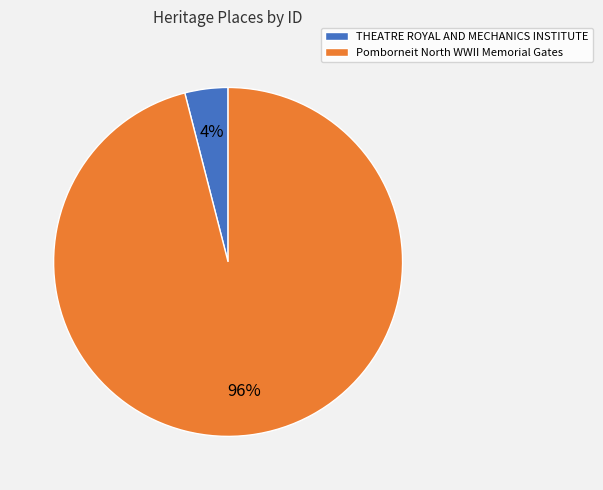

The THEATRE ROYAL AND MECHANICS INSTITUTE slice represents 4% of the pie. True or false?

True